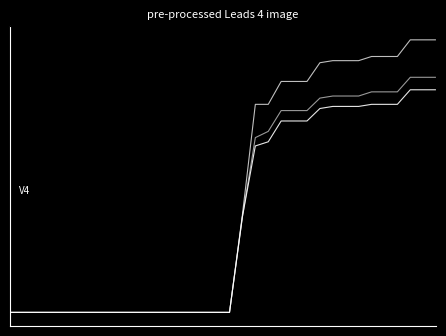

The Bloque 1 (00:00-08:00) series shows 0.2 at 27. True or false?

False